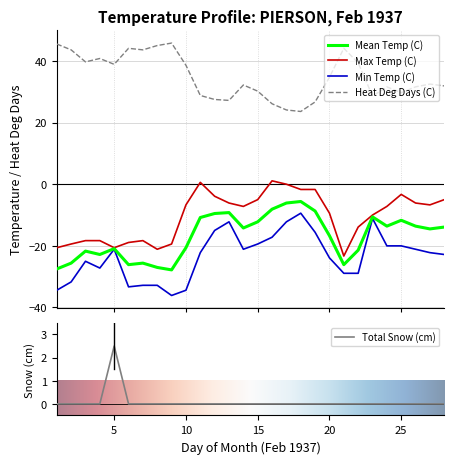

How many values in the Heat Deg Days (C) series exceed 32?

15